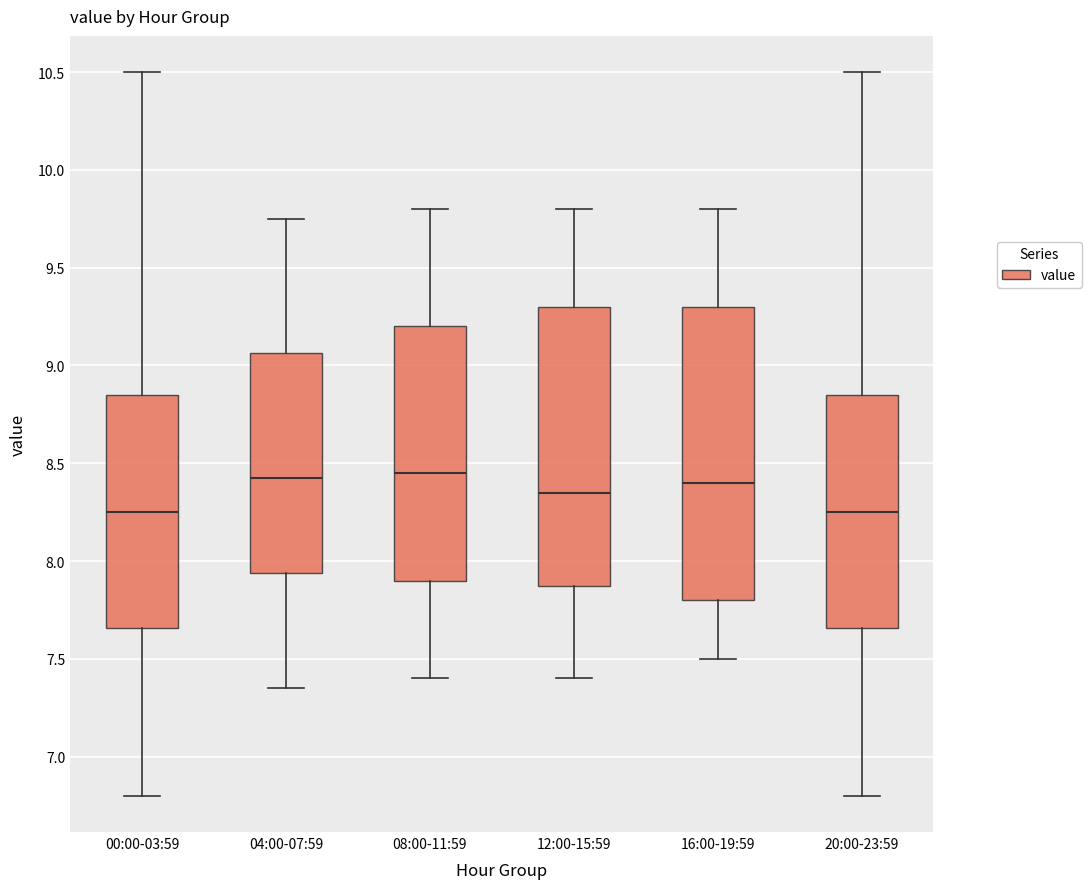

Reading left to right, transcribe this box plot: for each box, give where its median line is, the range the box spans, and where its two whiskers end, as read against the y-axis. The values are not printed on the chart, so give them approximately, as read against the axis.

00:00-03:59: median 8.25, box 7.65 to 8.85, whiskers 6.80 to 10.50
04:00-07:59: median 8.45, box 7.95 to 9.05, whiskers 7.35 to 9.75
08:00-11:59: median 8.45, box 7.90 to 9.20, whiskers 7.40 to 9.80
12:00-15:59: median 8.35, box 7.90 to 9.30, whiskers 7.40 to 9.80
16:00-19:59: median 8.40, box 7.80 to 9.30, whiskers 7.50 to 9.80
20:00-23:59: median 8.25, box 7.65 to 8.85, whiskers 6.80 to 10.50